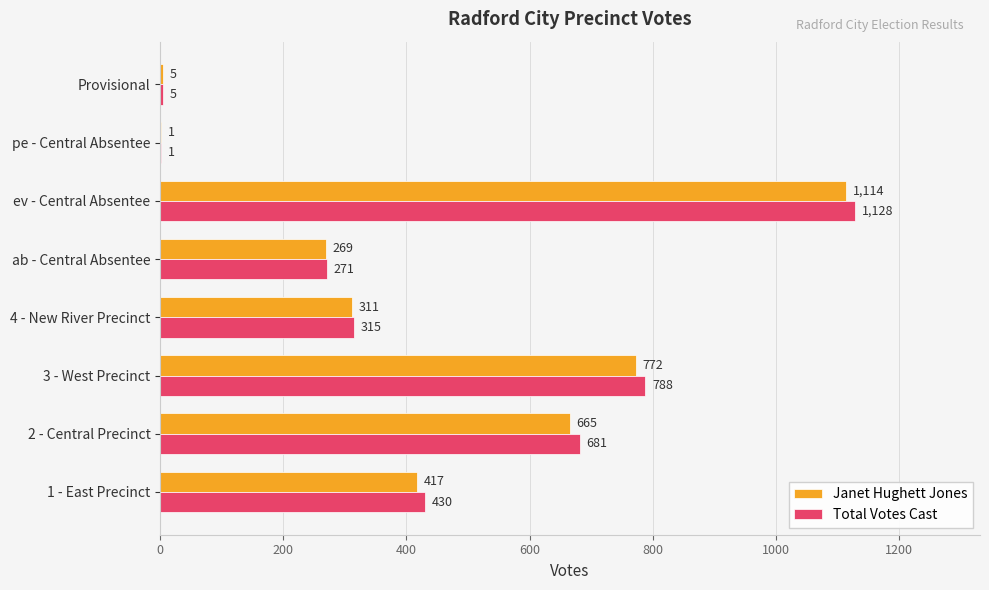

What is the sum of the Total Votes Cast values at Provisional and 4 - New River Precinct?

320